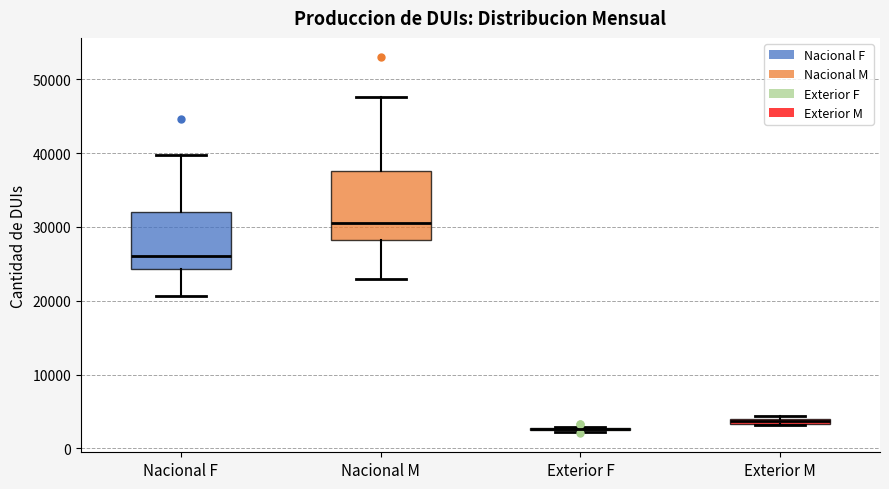

Where does the lower whisker of the box for Nacional M end on the y-axis? The values are not printed on the chart, so give them approximately, as read against the axis.

23000